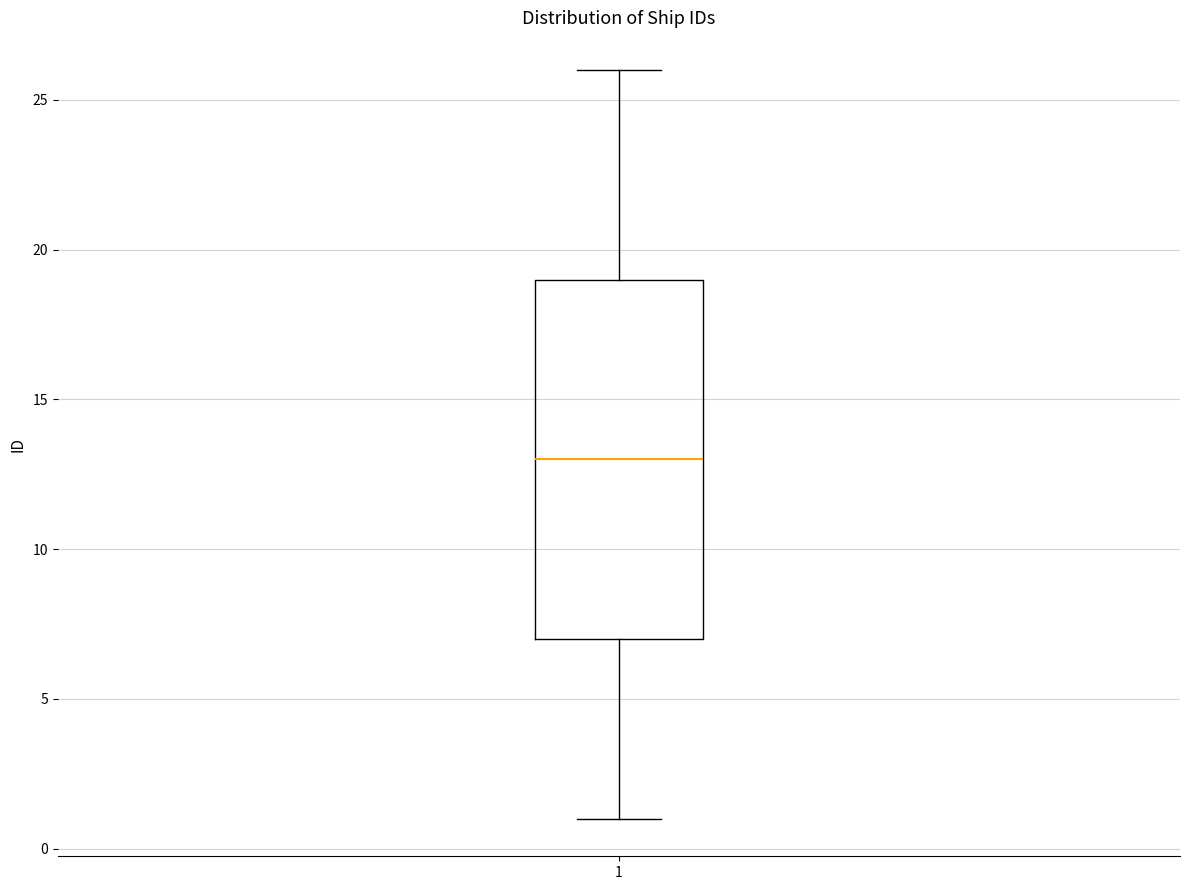

Transcribe this box plot: give where the median line is, the range the box spans, and where the two whiskers end, as read against the y-axis. The values are not printed on the chart, so give them approximately, as read against the axis.

median 13, box 7 to 19, whiskers 1 to 26